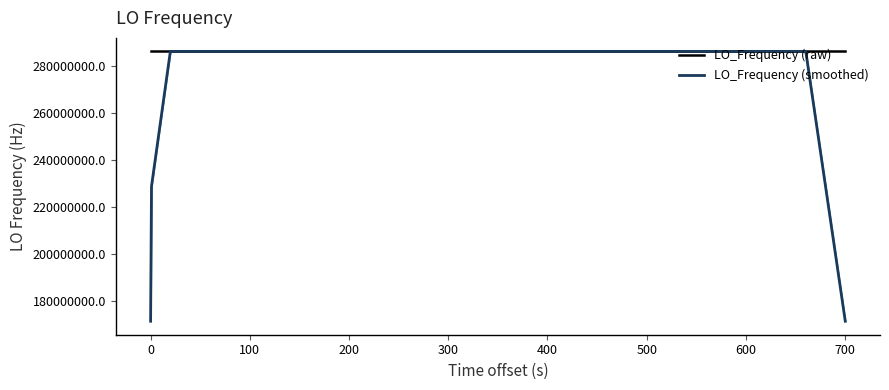

Does the chart display data point markers on the line(s)?

No